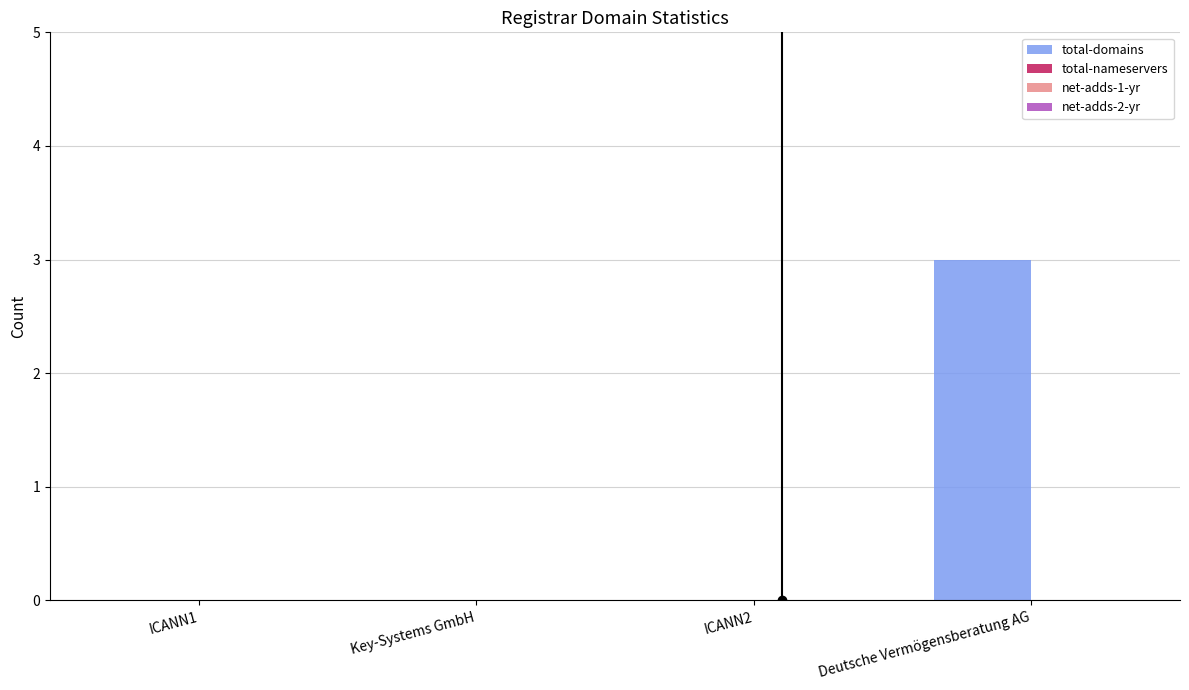

What is the sum of the values at Deutsche Vermögensberatung AG and ICANN2?

3